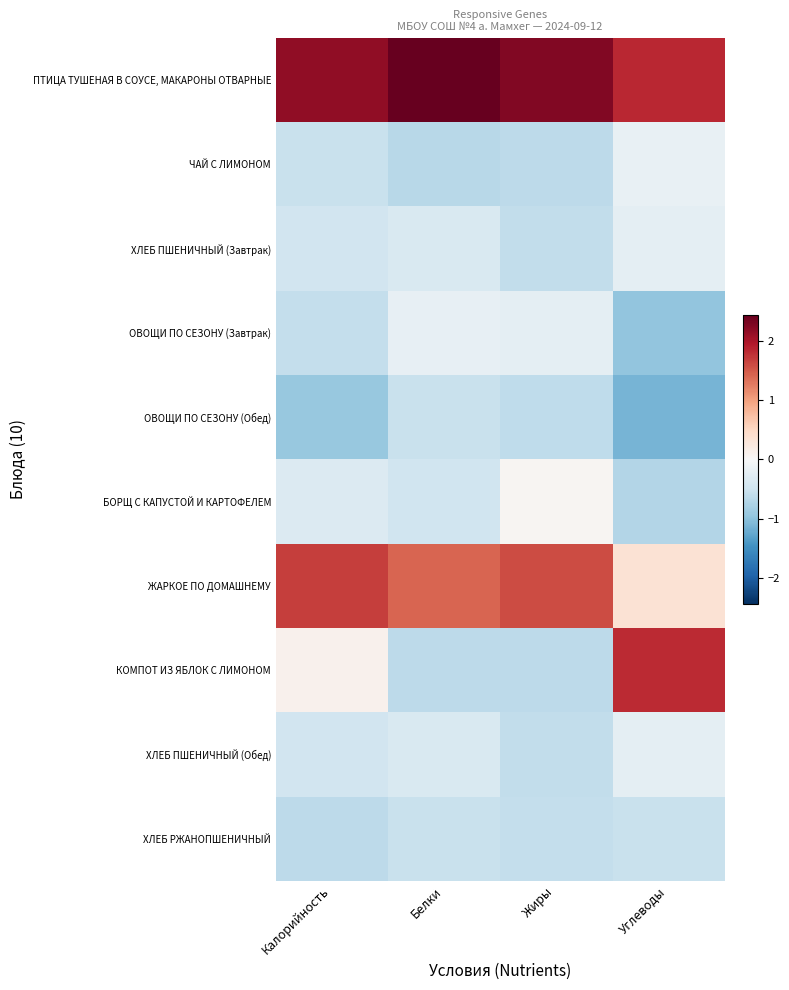

Reading left to right, transcribe all the data shown in this chart.

ПТИЦА ТУШЕНАЯ В СОУСЕ, МАКАРОНЫ ОТВАРНЫЕ: Калорийность=2.2	Белки=2.4	Жиры=2.3	Углеводы=1.8
ЧАЙ С ЛИМОНОМ: Калорийность=-0.6	Белки=-0.7	Жиры=-0.6	Углеводы=-0.2
ХЛЕБ ПШЕНИЧНЫЙ (Завтрак): Калорийность=-0.5	Белки=-0.4	Жиры=-0.6	Углеводы=-0.2
ОВОЩИ ПО СЕЗОНУ (Завтрак): Калорийность=-0.6	Белки=-0.2	Жиры=-0.2	Углеводы=-1.0
ОВОЩИ ПО СЕЗОНУ (Обед): Калорийность=-0.9	Белки=-0.5	Жиры=-0.6	Углеводы=-1.1
БОРЩ С КАПУСТОЙ И КАРТОФЕЛЕМ: Калорийность=-0.3	Белки=-0.5	Жиры=0.1	Углеводы=-0.7
ЖАРКОЕ ПО ДОМАШНЕМУ: Калорийность=1.7	Белки=1.4	Жиры=1.6	Углеводы=0.4
КОМПОТ ИЗ ЯБЛОК С ЛИМОНОМ: Калорийность=0.1	Белки=-0.6	Жиры=-0.6	Углеводы=1.8
ХЛЕБ ПШЕНИЧНЫЙ (Обед): Калорийность=-0.5	Белки=-0.4	Жиры=-0.6	Углеводы=-0.2
ХЛЕБ РЖАНОПШЕНИЧНЫЙ: Калорийность=-0.6	Белки=-0.6	Жиры=-0.6	Углеводы=-0.5